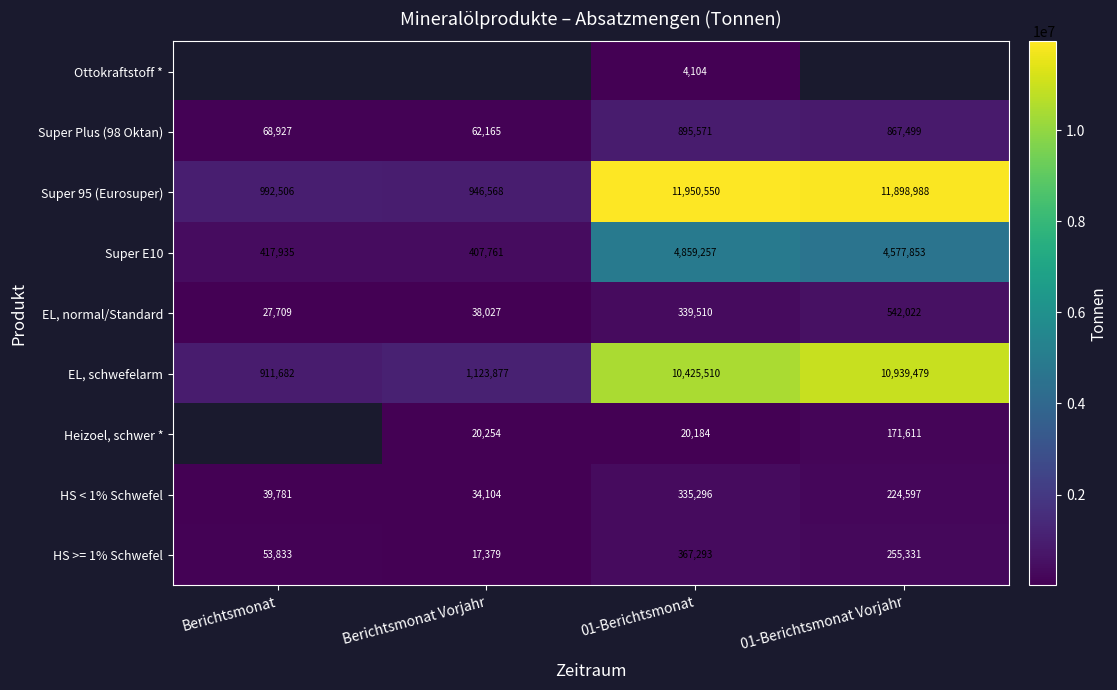

What is the difference between the maximum and minimum values in the HS >= 1% Schwefel series?

349914